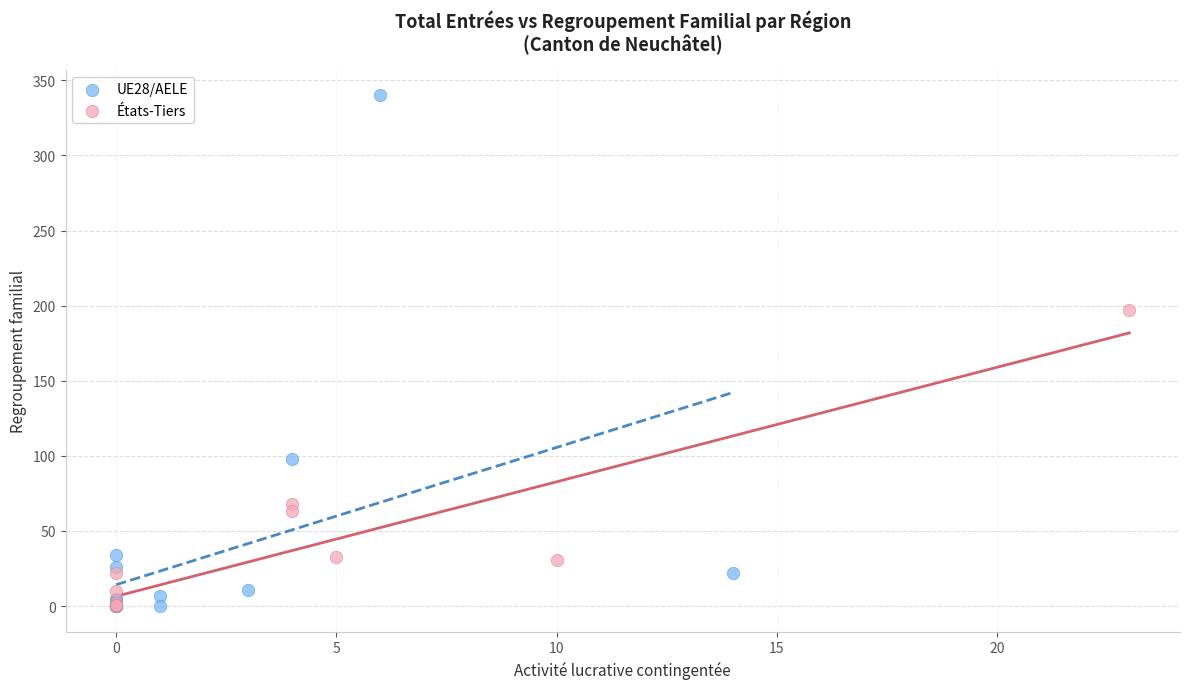

Which series contains the highest Y value?

UE28/AELE